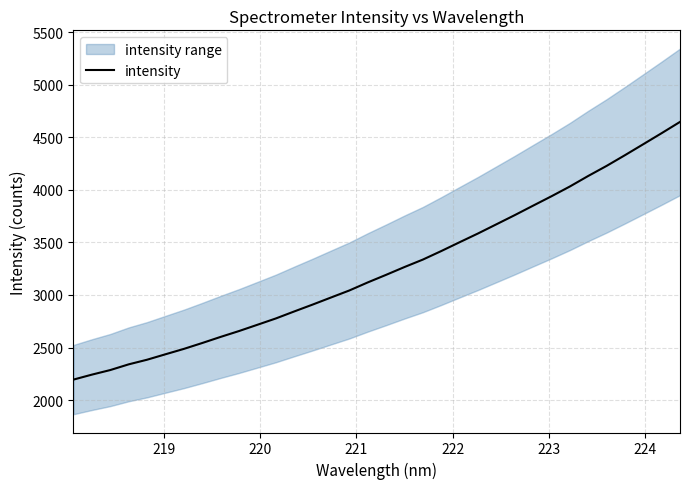

How many lines are shown in the chart?

1